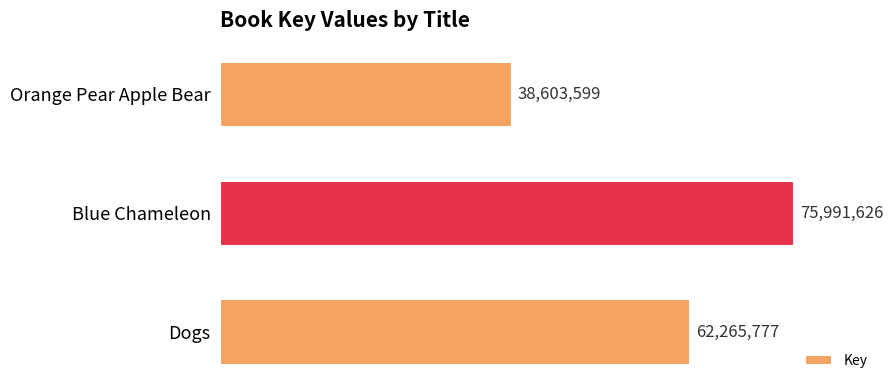

List the labels in order of value, largest first.

Blue Chameleon, Dogs, Orange Pear Apple Bear